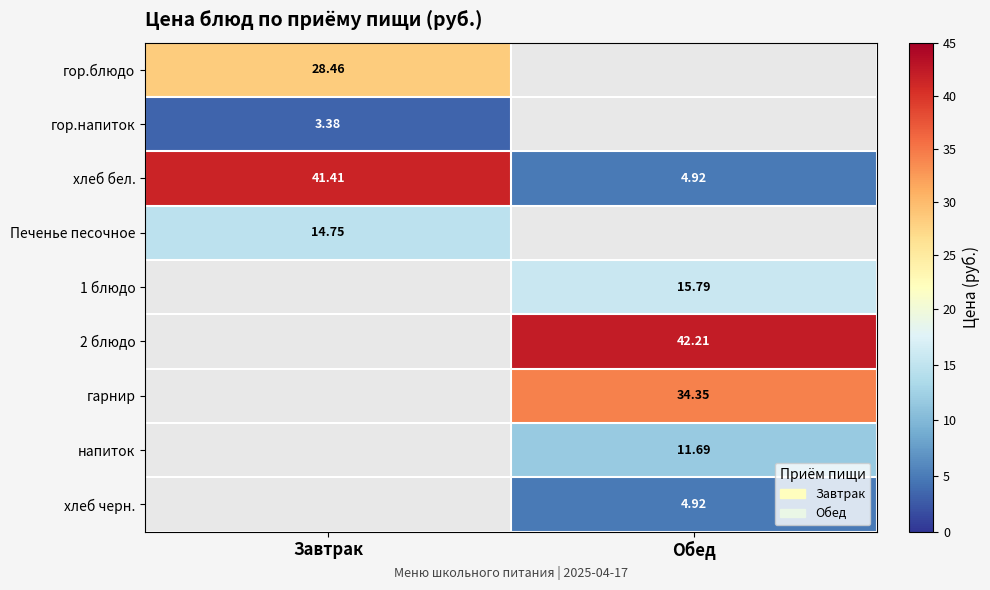

Which series has the largest total across all categories?

хлеб бел.